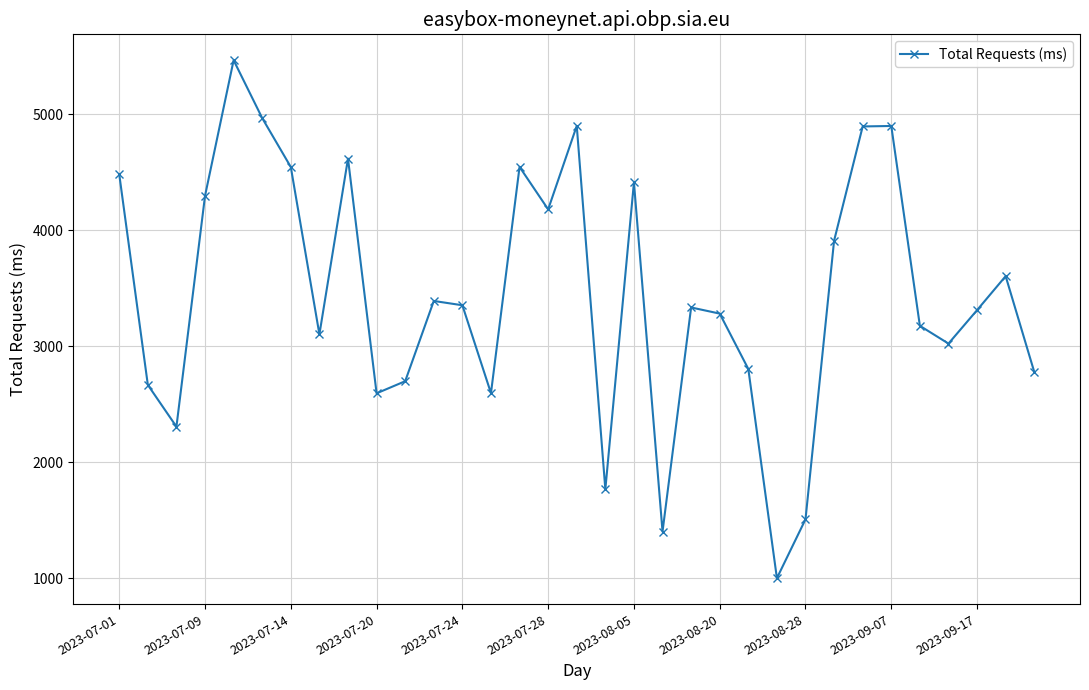

How many lines are shown in the chart?

1